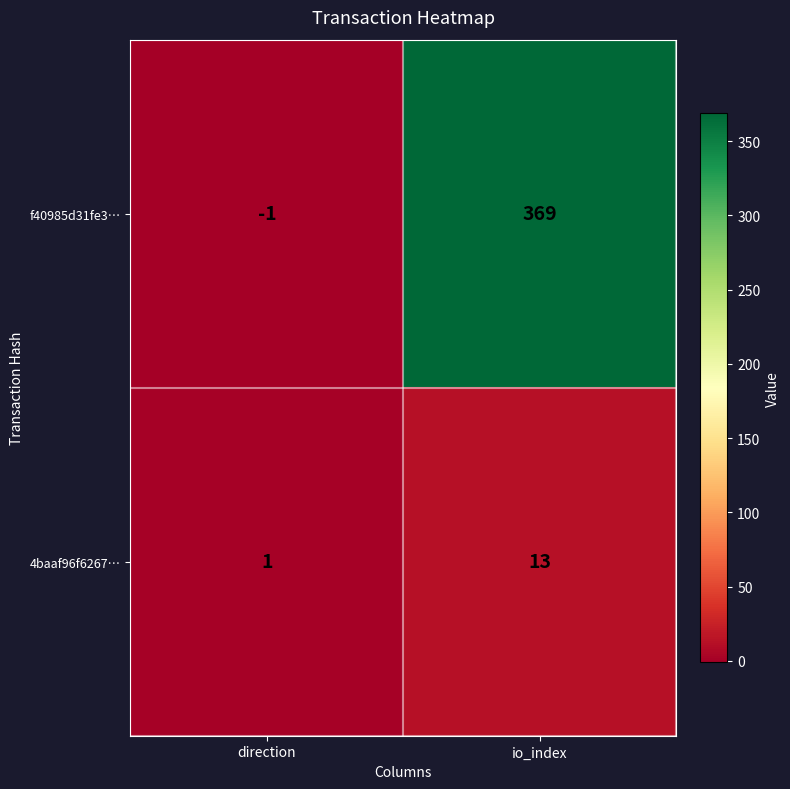

Reading right to left, extract all data points from this chart.

f40985d31fe3…: 369	-1
4baaf96f6267…: 13	1